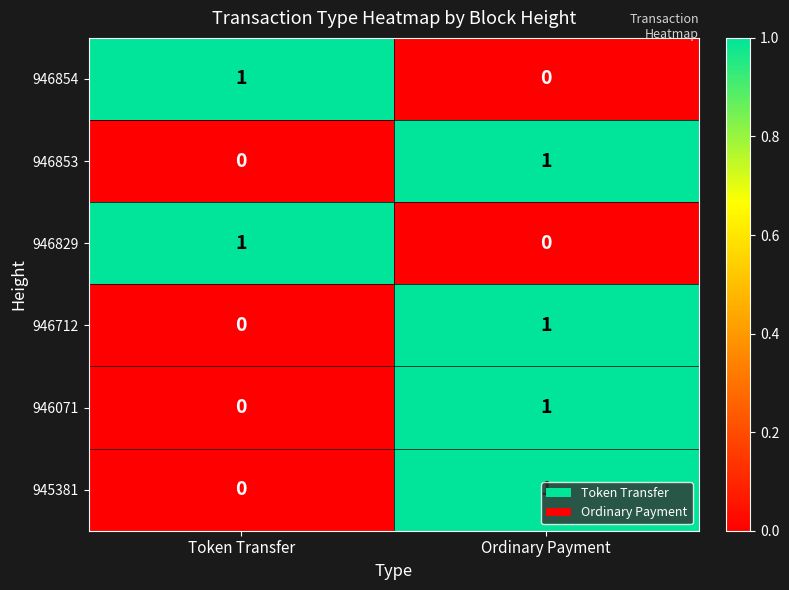

List the labels in order of 946853 value, largest first.

Ordinary Payment, Token Transfer